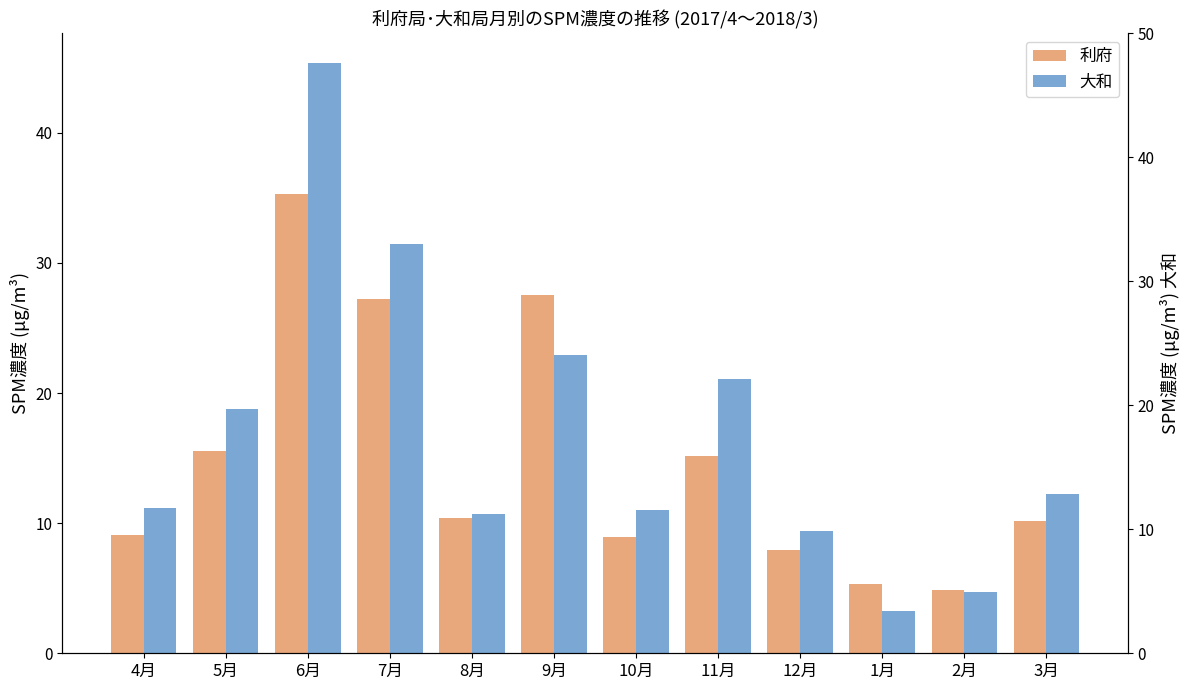

How many data points does each series have?

12